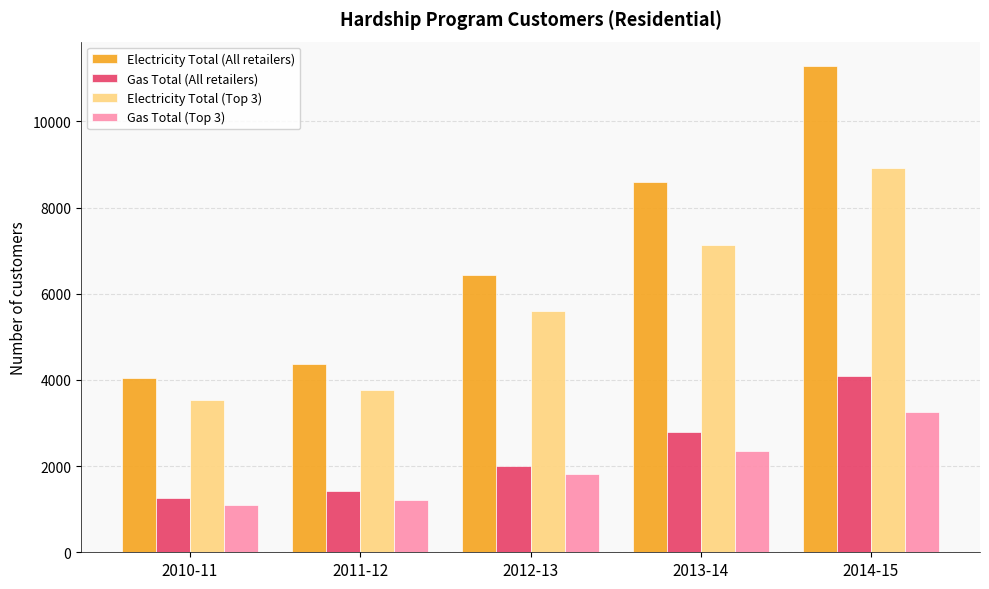

What is the label of the 3rd bar from the left?

2012-13